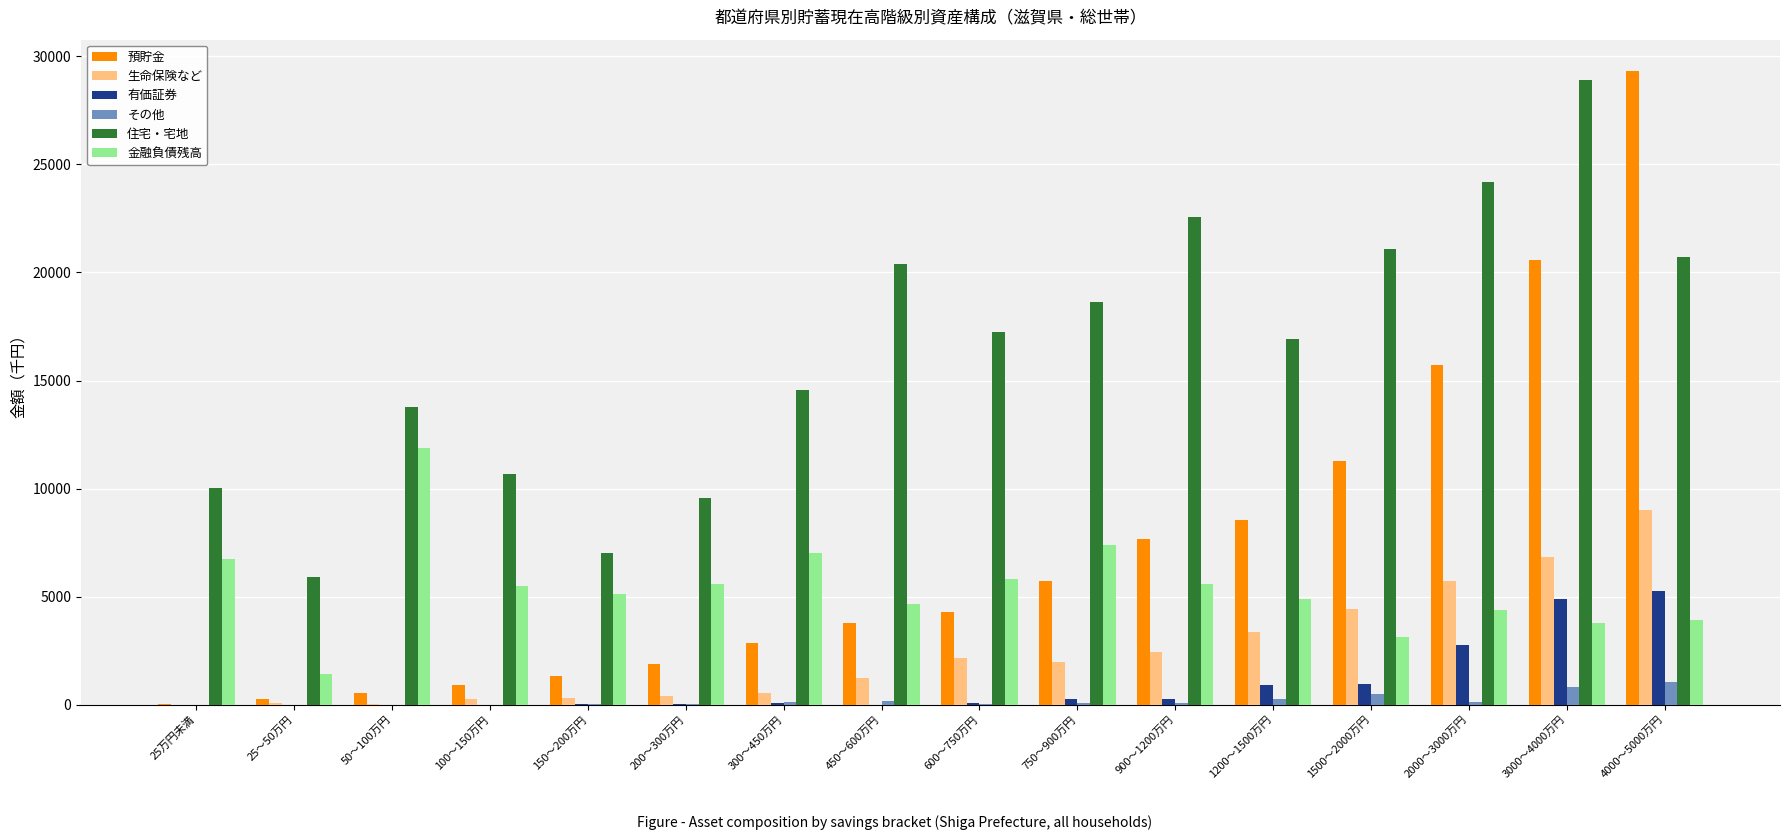

Which category has the highest value in the 金融負債残高 series?

50～100万円